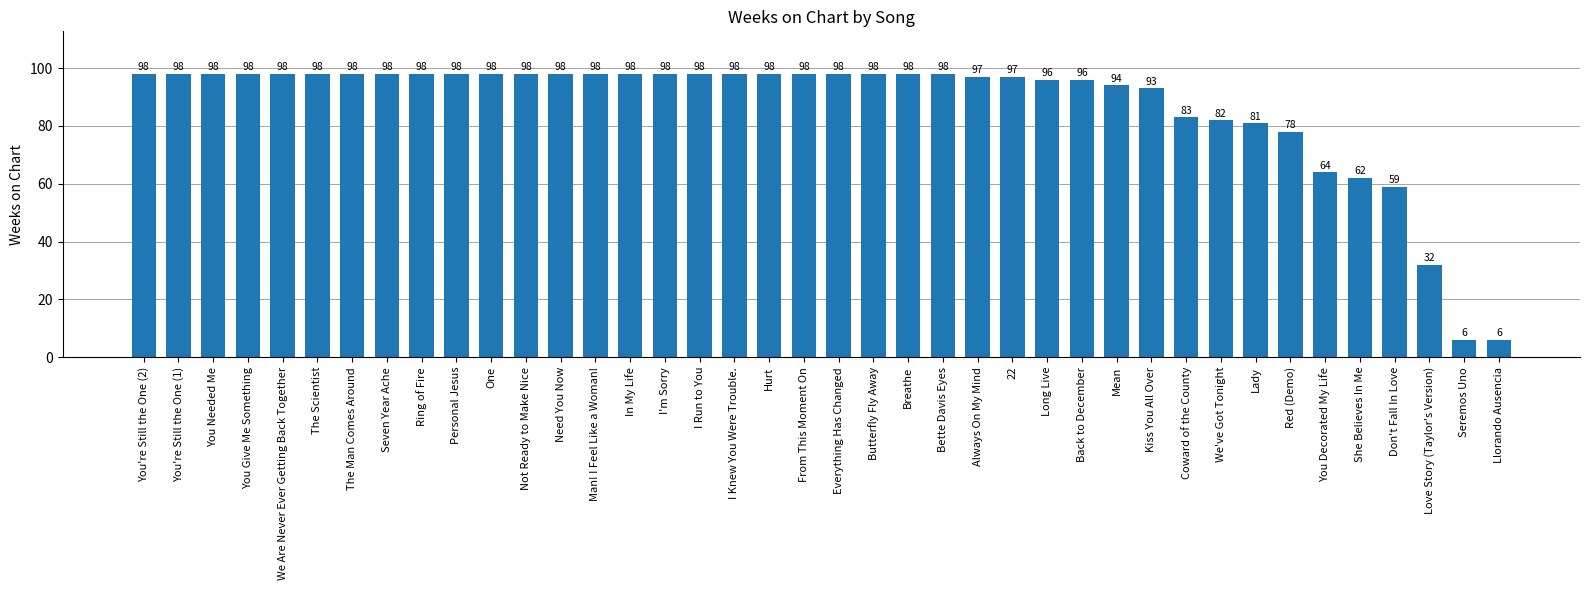

What is the minimum value shown in the chart?

6